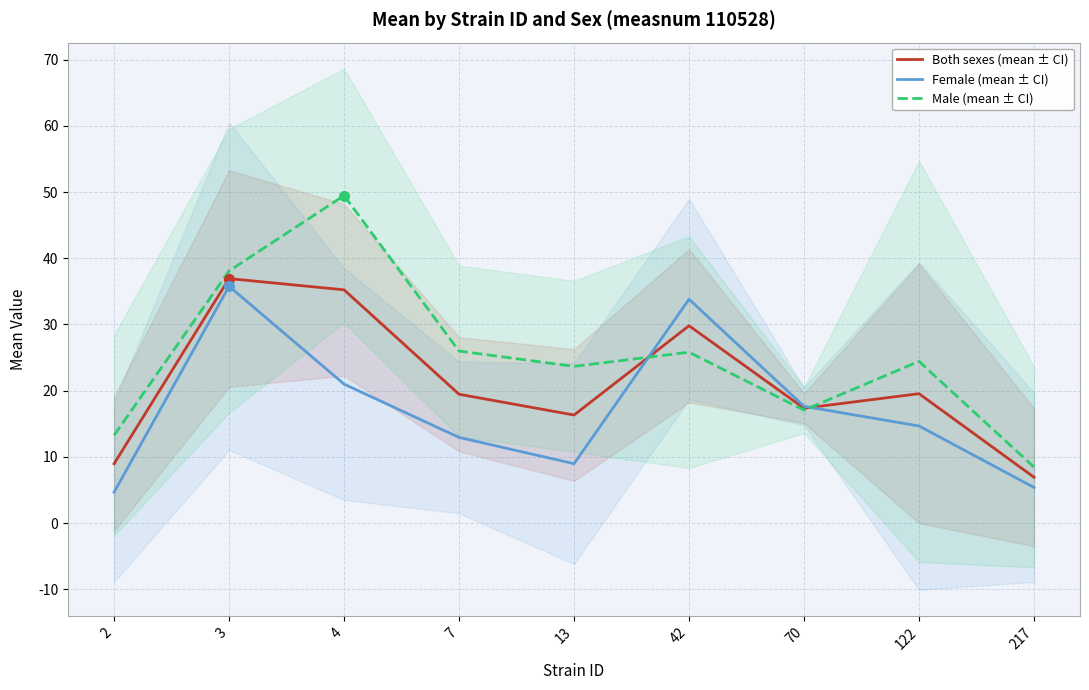

At which category does the chart reach its peak across all series?

4